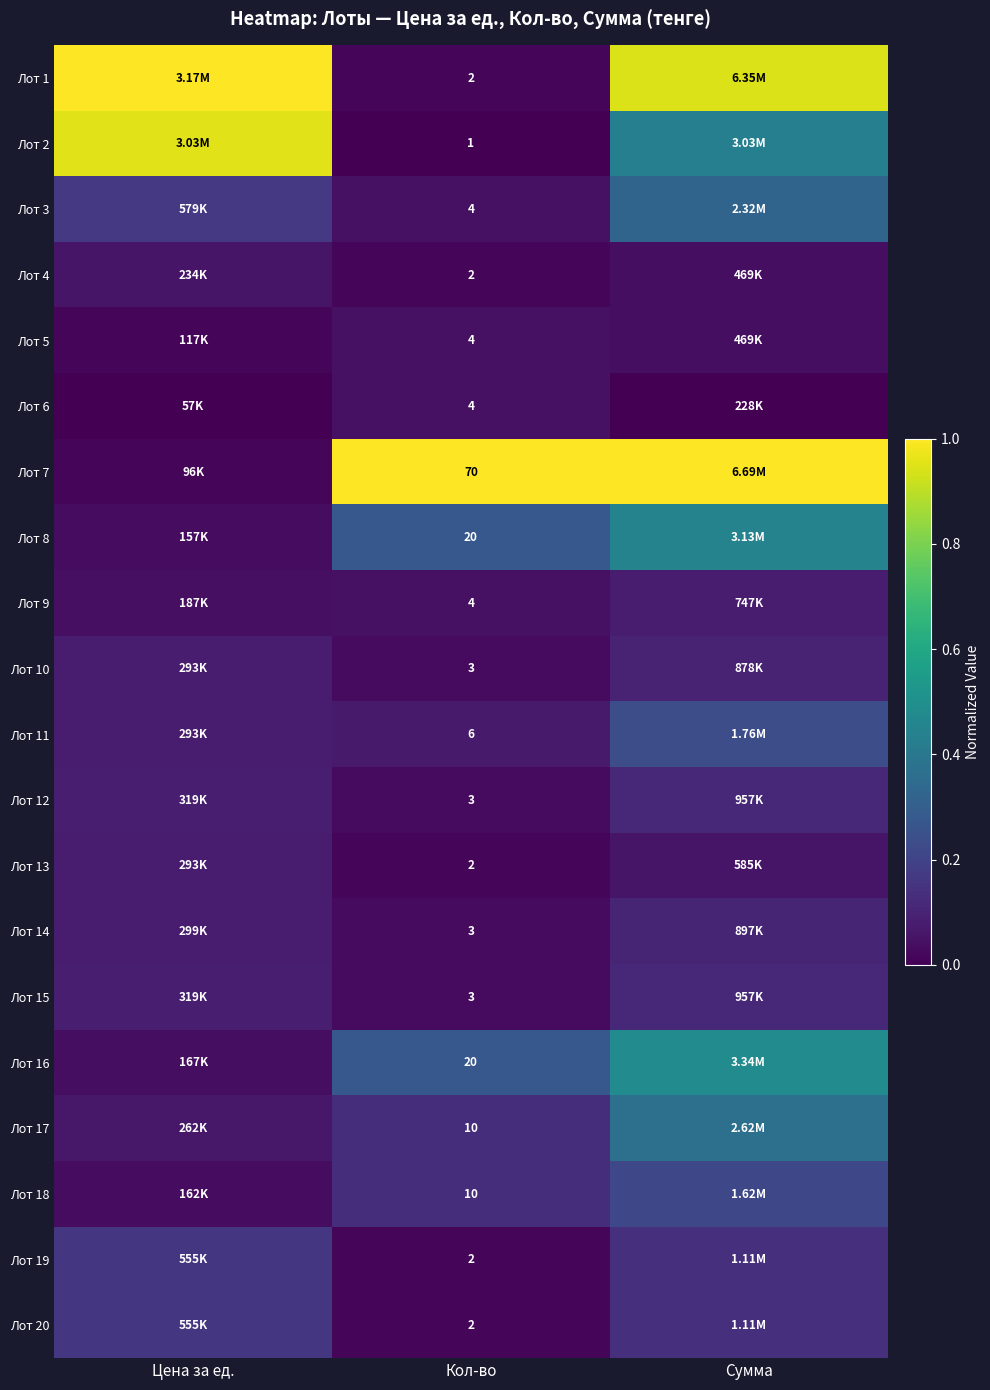

The value of Лот 19 at Сумма is 0.0. True or false?

False